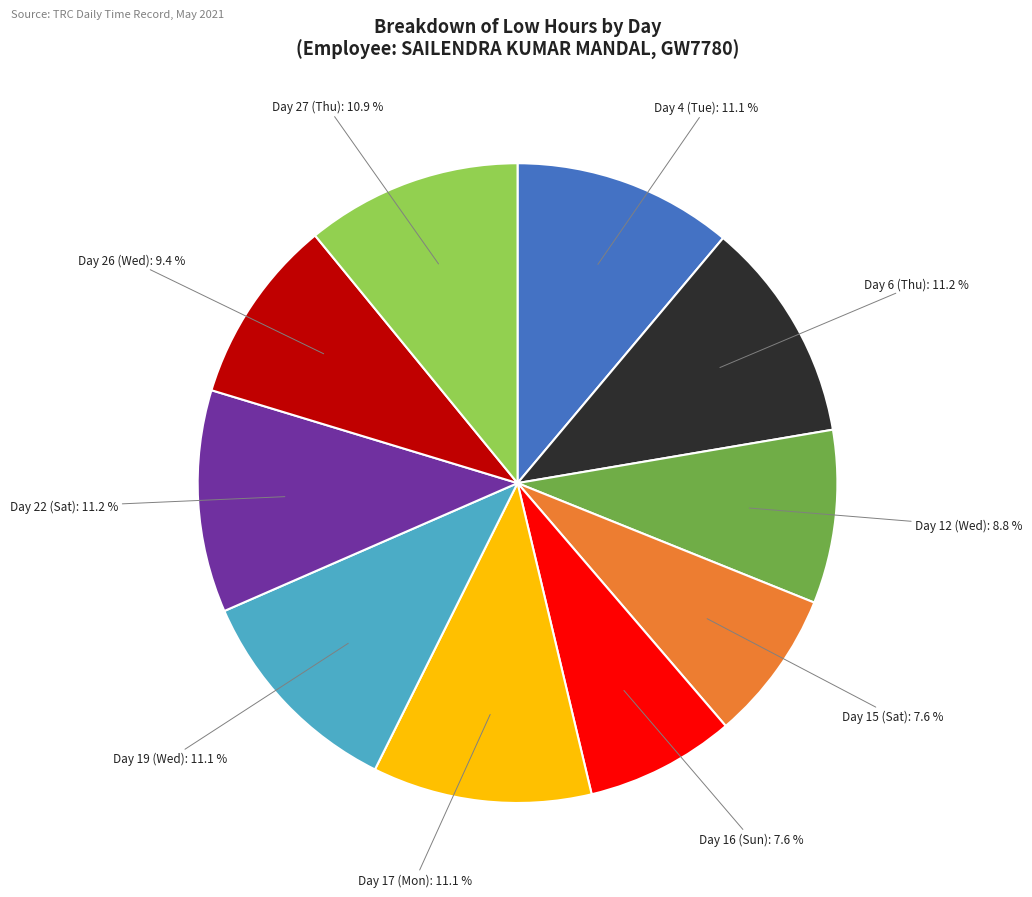

Does any single category account for the majority?

No